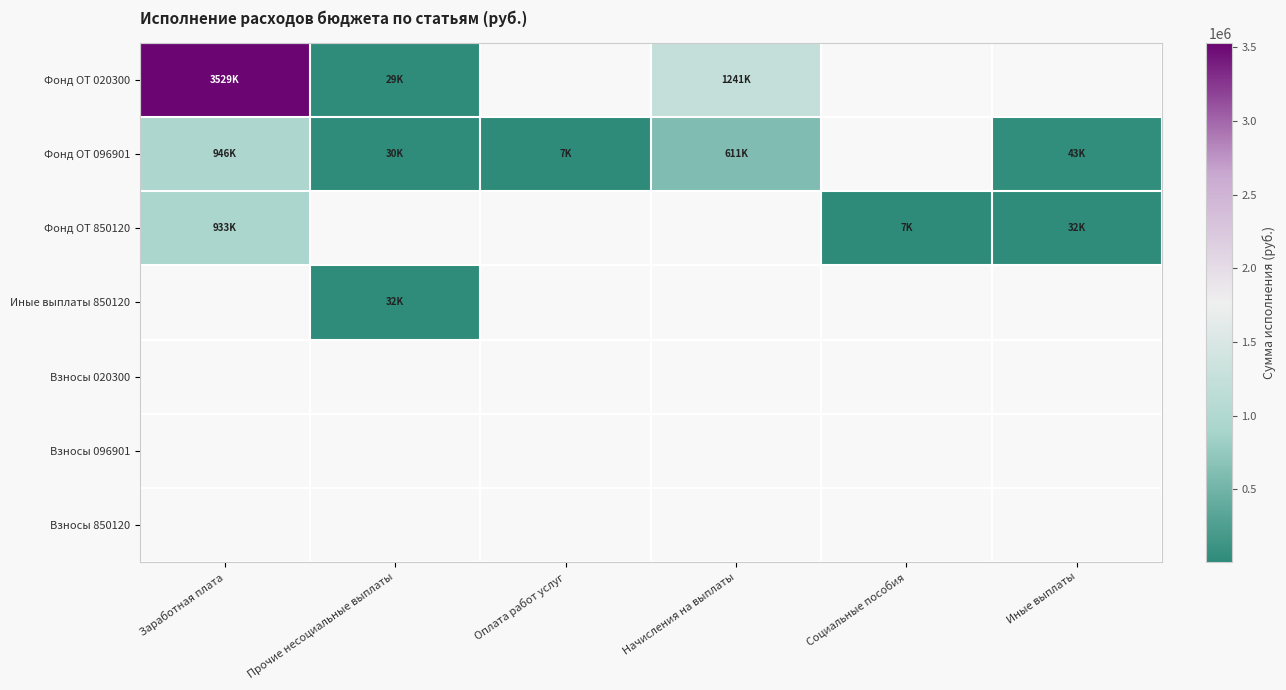

At which category is the sum across all series the highest?

Заработная плата